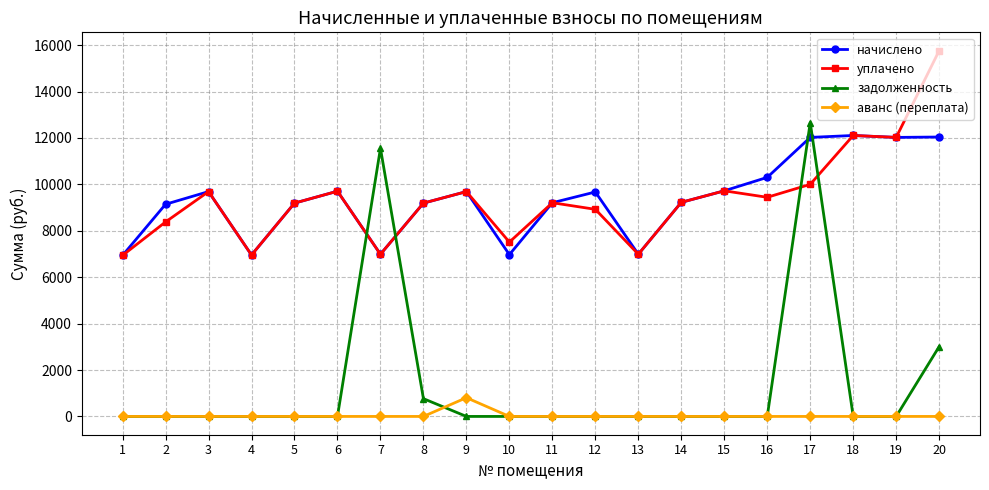

At which category does начислено reach its first local peak?

3